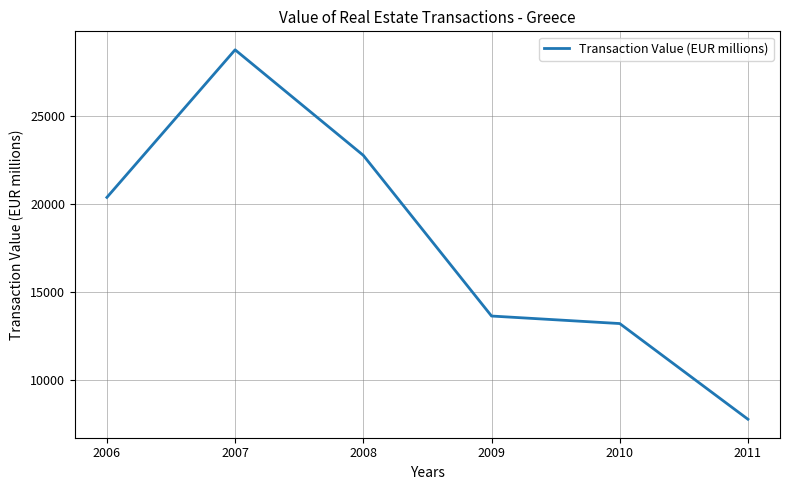

Which label corresponds to the smallest value in the chart?

2011